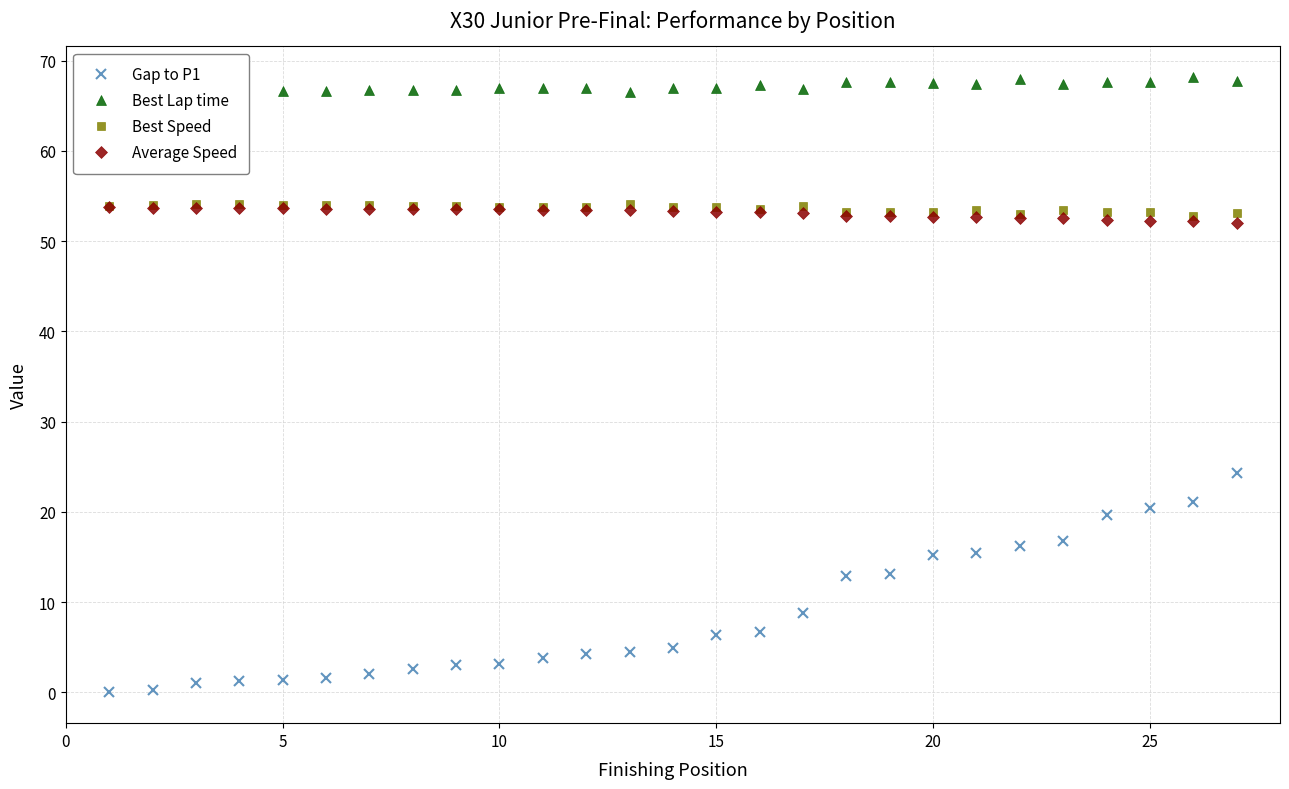

Which series has the largest total across all categories?

Best Lap time